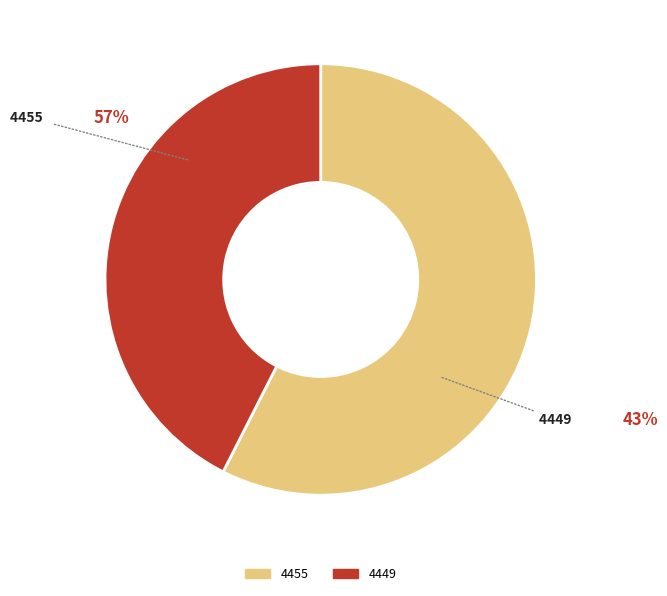

What is the ratio of the value at 4449 to the value at 4455?

0.7